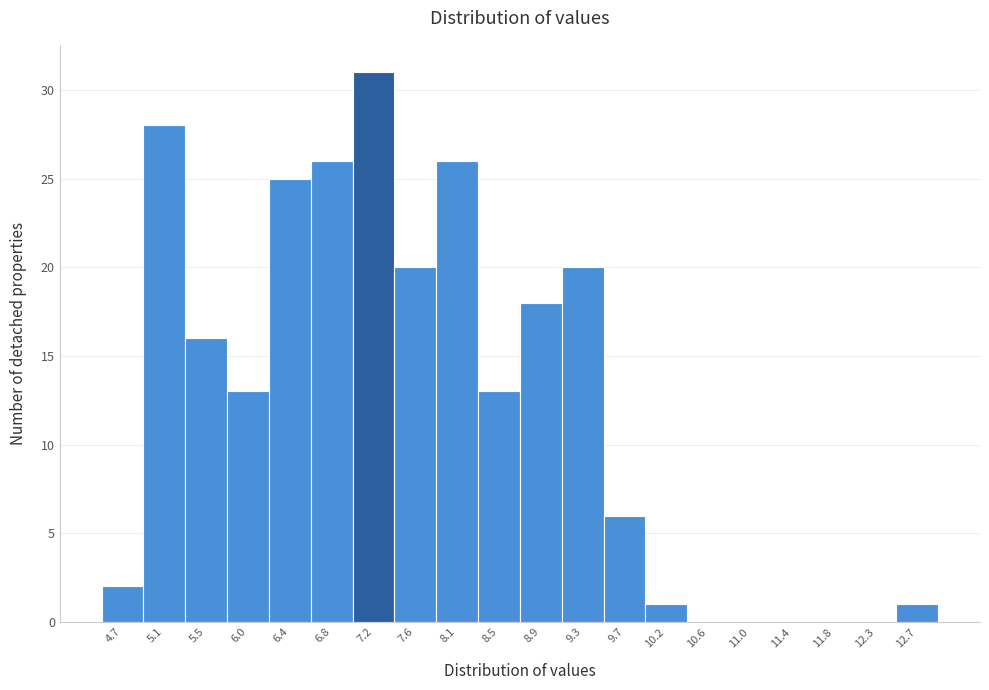

Reading left to right, what are all the values shown in this chart?

4.7=2	5.1=28	5.5=16	6.0=13	6.4=25	6.8=26	7.2=31	7.6=20	8.1=26	8.5=13	8.9=18	9.3=20	9.7=6	10.2=1	10.6=0	11.0=0	11.4=0	11.8=0	12.3=0	12.7=1